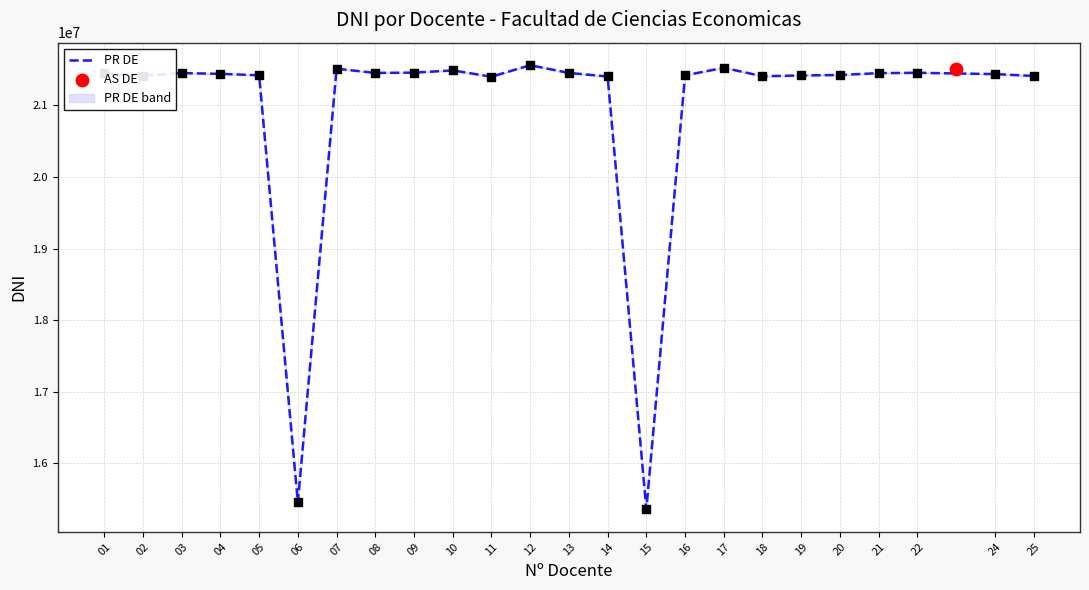

What is the change in value from 03 to 11?

-50659